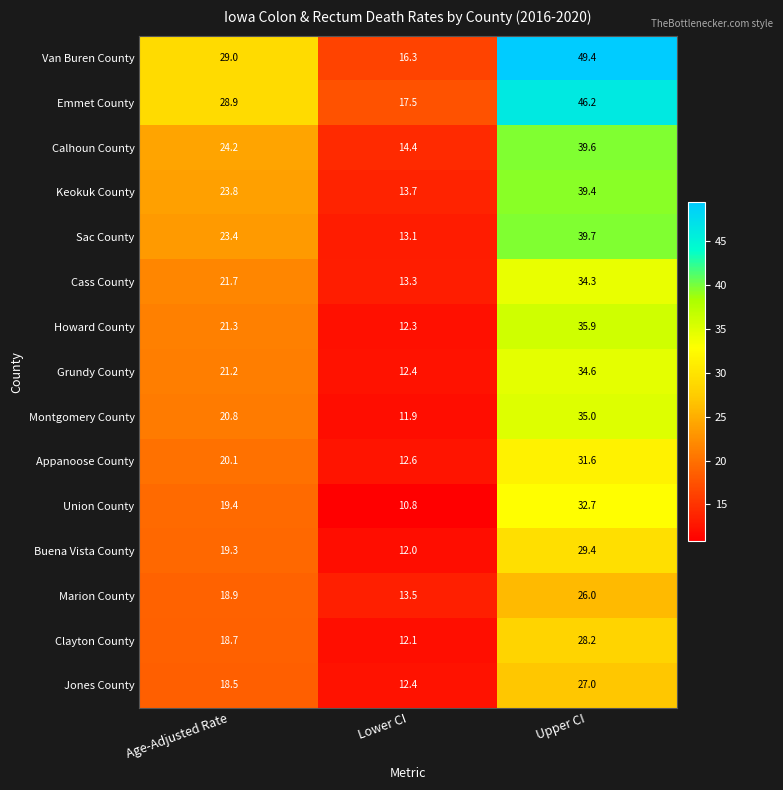

Between Age-Adjusted Rate and Lower CI, which series saw the biggest shift?

Van Buren County